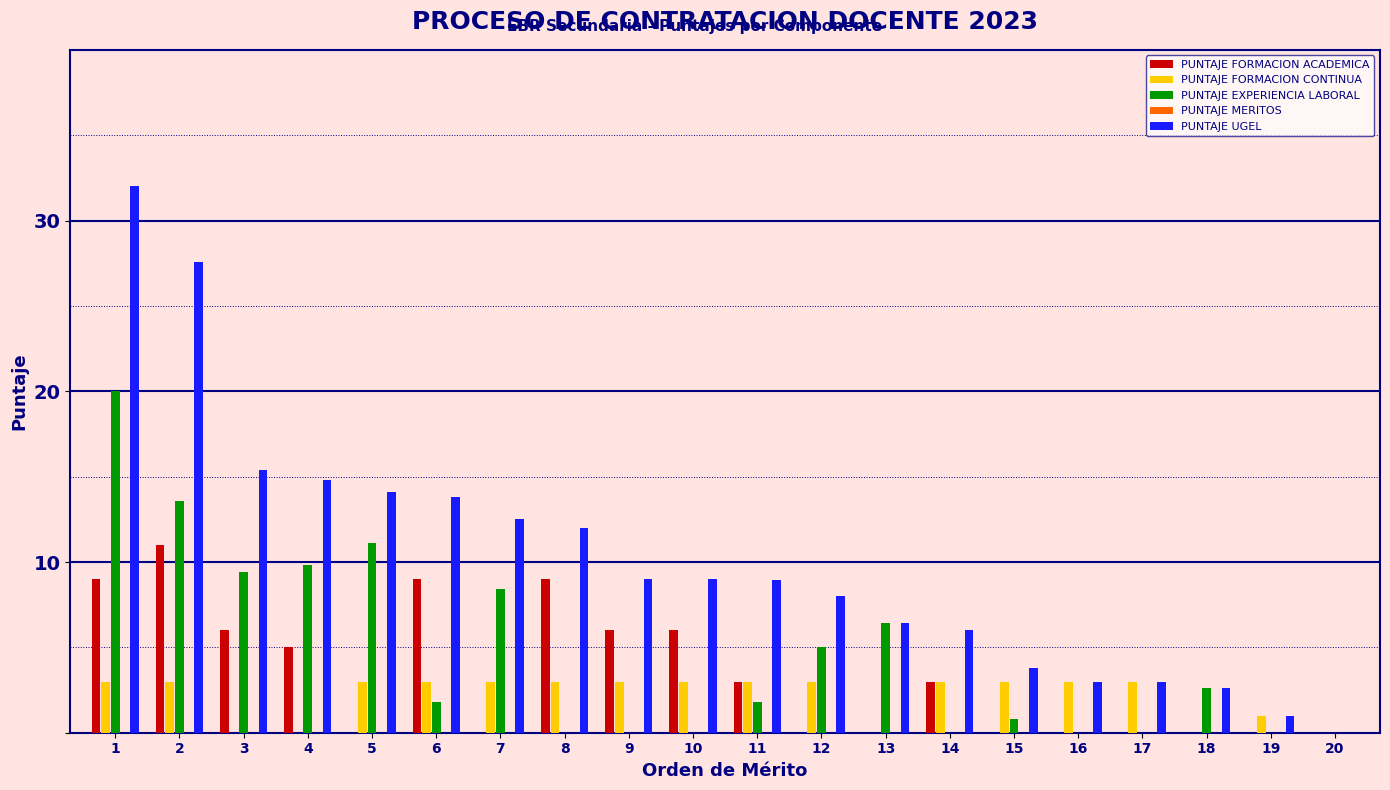

Which series changed the most between 2 and 12?

PUNTAJE UGEL